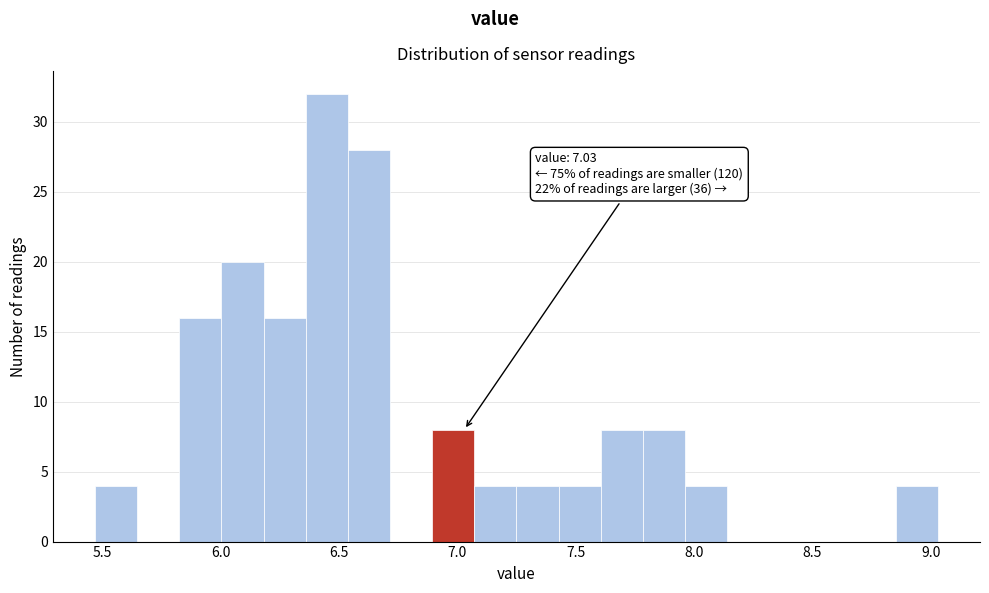

Around what value on the x-axis is the tallest bar? Give the approximate position of its centre, as read against the axis.

6.45